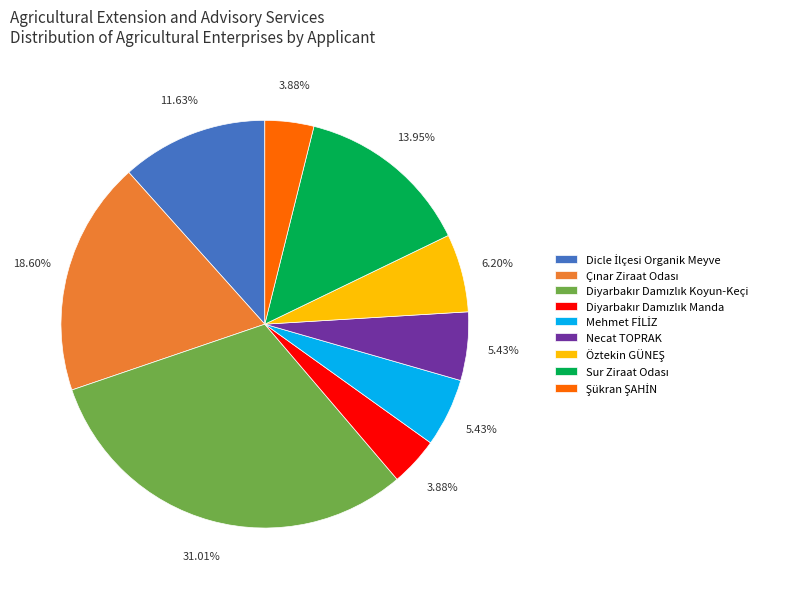

Does any single category account for the majority?

No